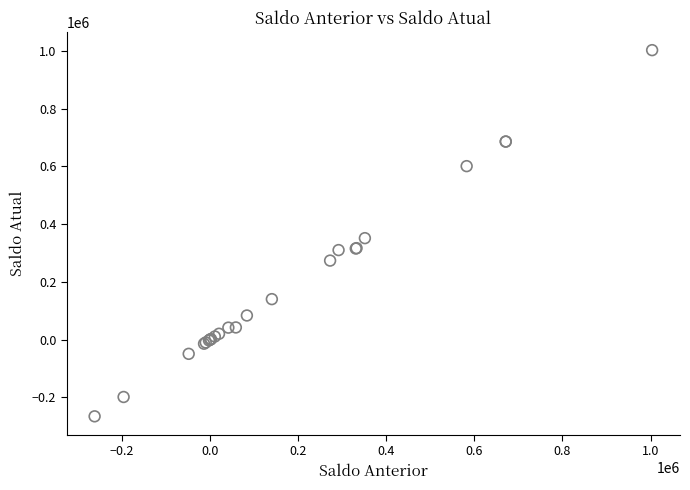

What Y value in the scatter plot is closest to 368307?

351261.1